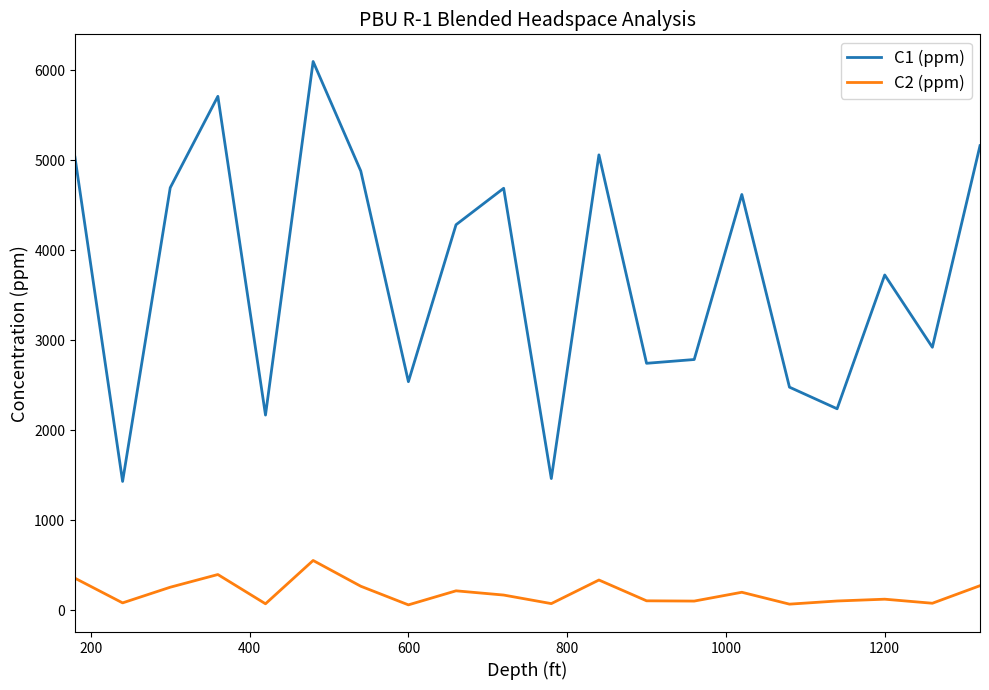

Which series has the largest total across all categories?

C1 (ppm)